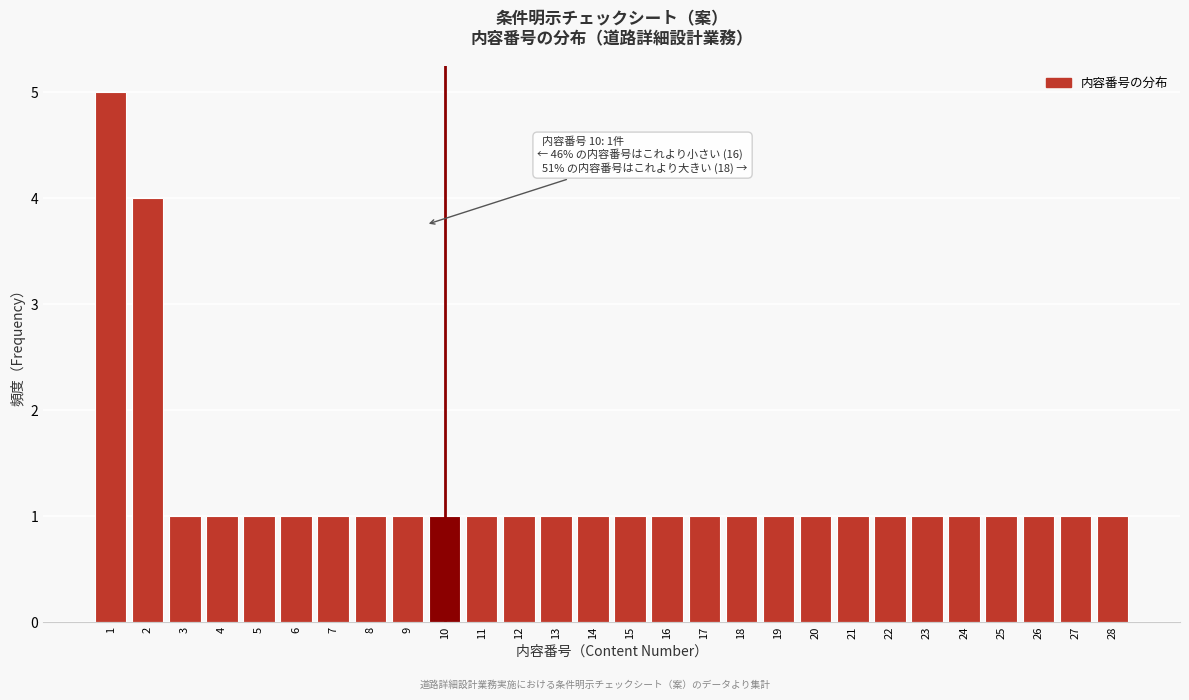

Reading left to right, what are all the values shown in this chart?

1=5	2=4	3=1	4=1	5=1	6=1	7=1	8=1	9=1	10=1	11=1	12=1	13=1	14=1	15=1	16=1	17=1	18=1	19=1	20=1	21=1	22=1	23=1	24=1	25=1	26=1	27=1	28=1